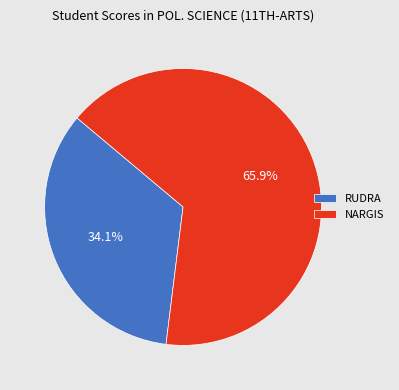

What percentage is the NARGIS slice, to the nearest percent?

66%